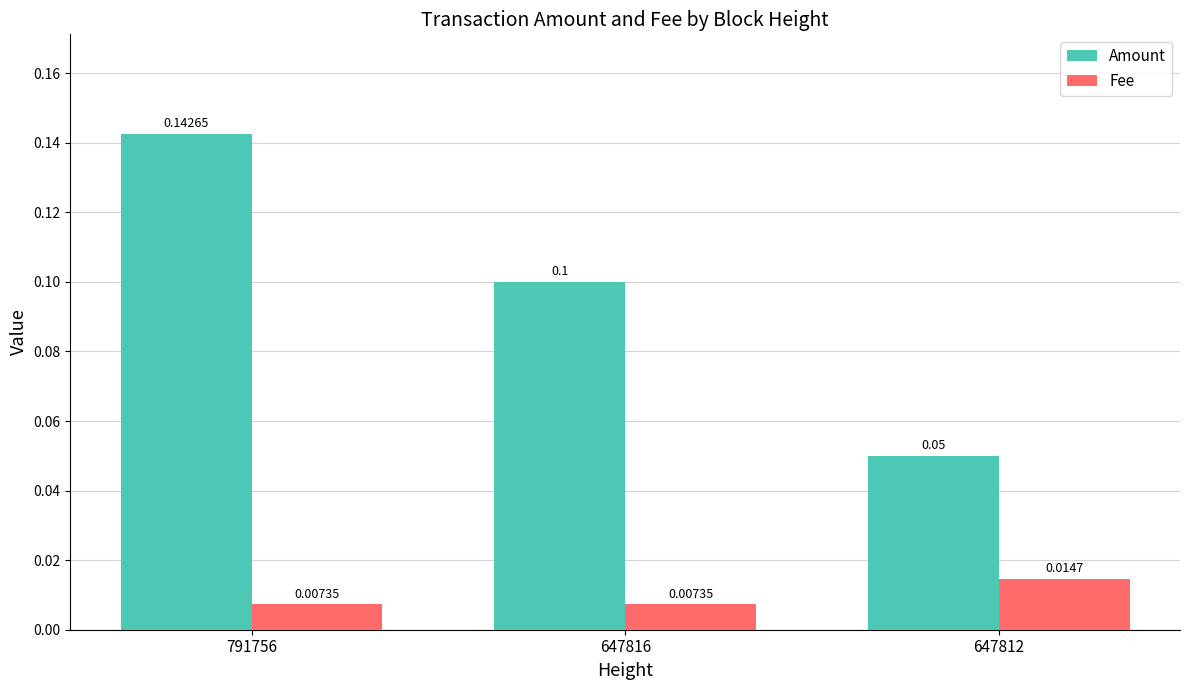

List the series in order of their peak value, lowest first.

Fee, Amount